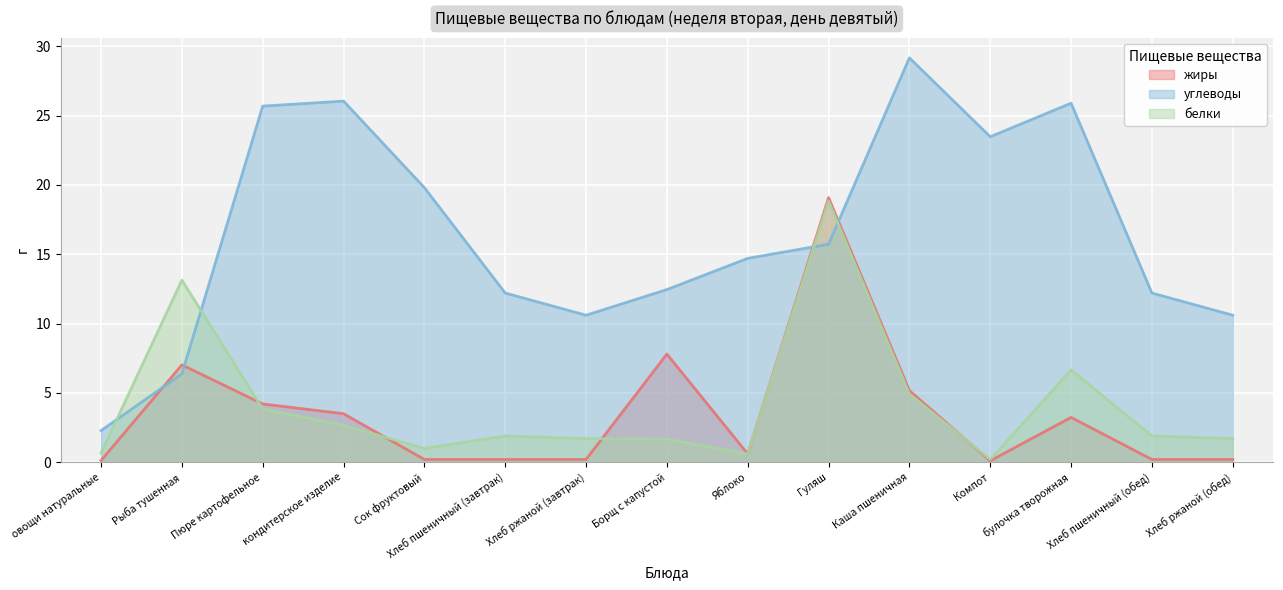

What is the spread (max minus min) of values at Пюре картофельное?

21.8